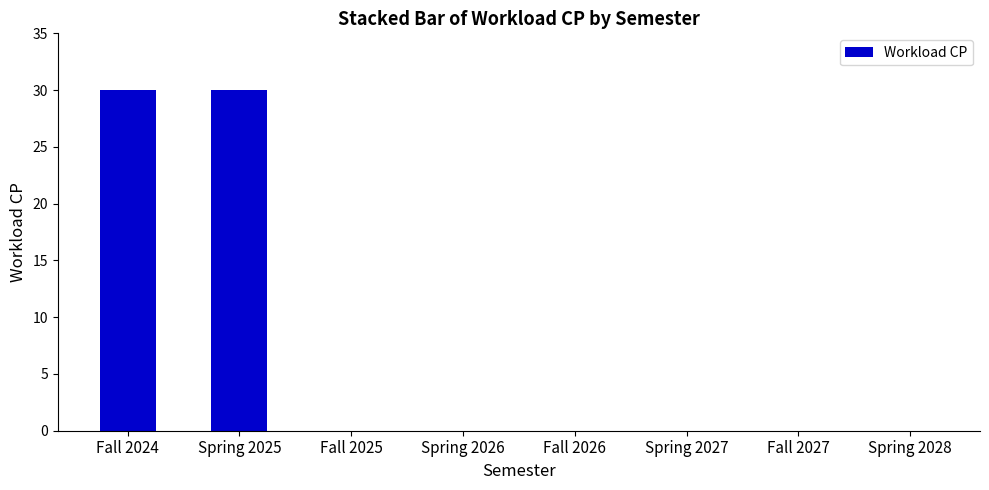

What is the change in value from Spring 2025 to Spring 2026?

-30